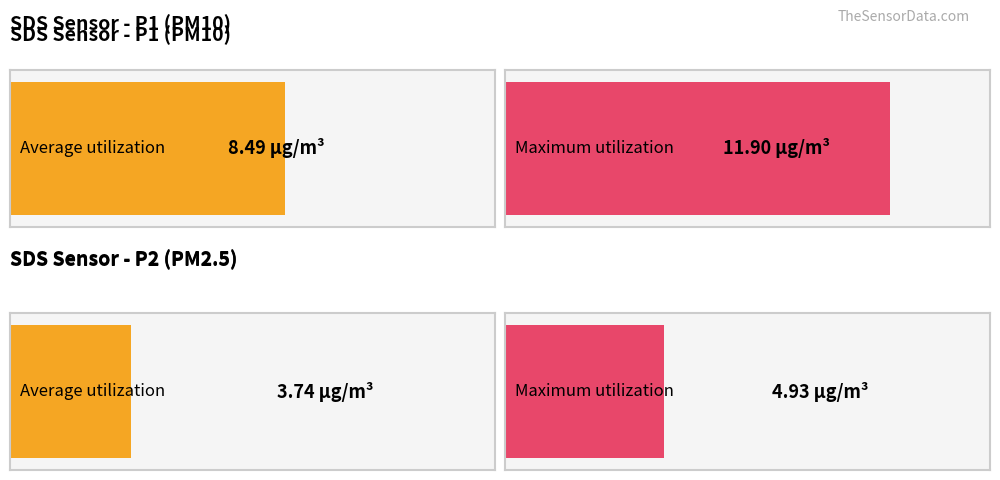

What are all the series names shown in the legend?

SDS_P1, SDS_P2